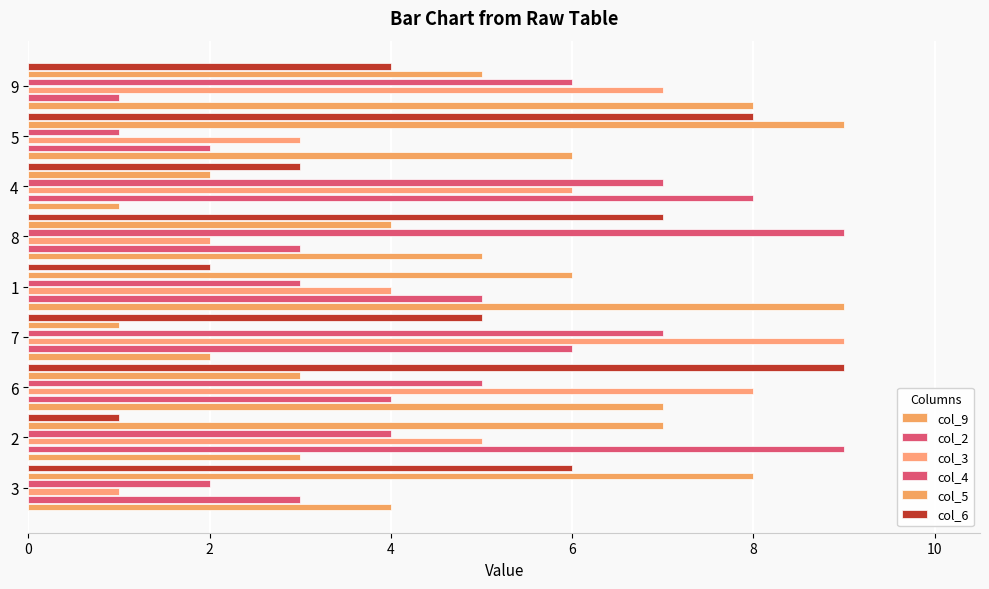

What is the average value of the col_3 series?

5